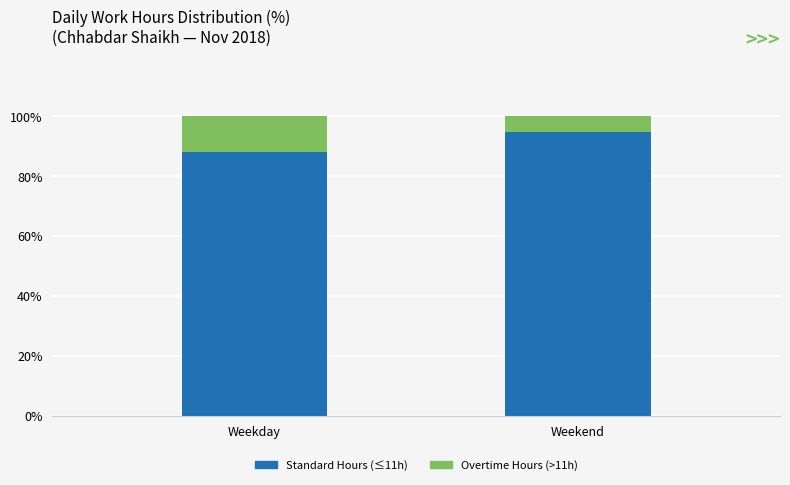

Rank the categories by Standard Hours (≤11h) value from lowest to highest.

Weekday, Weekend